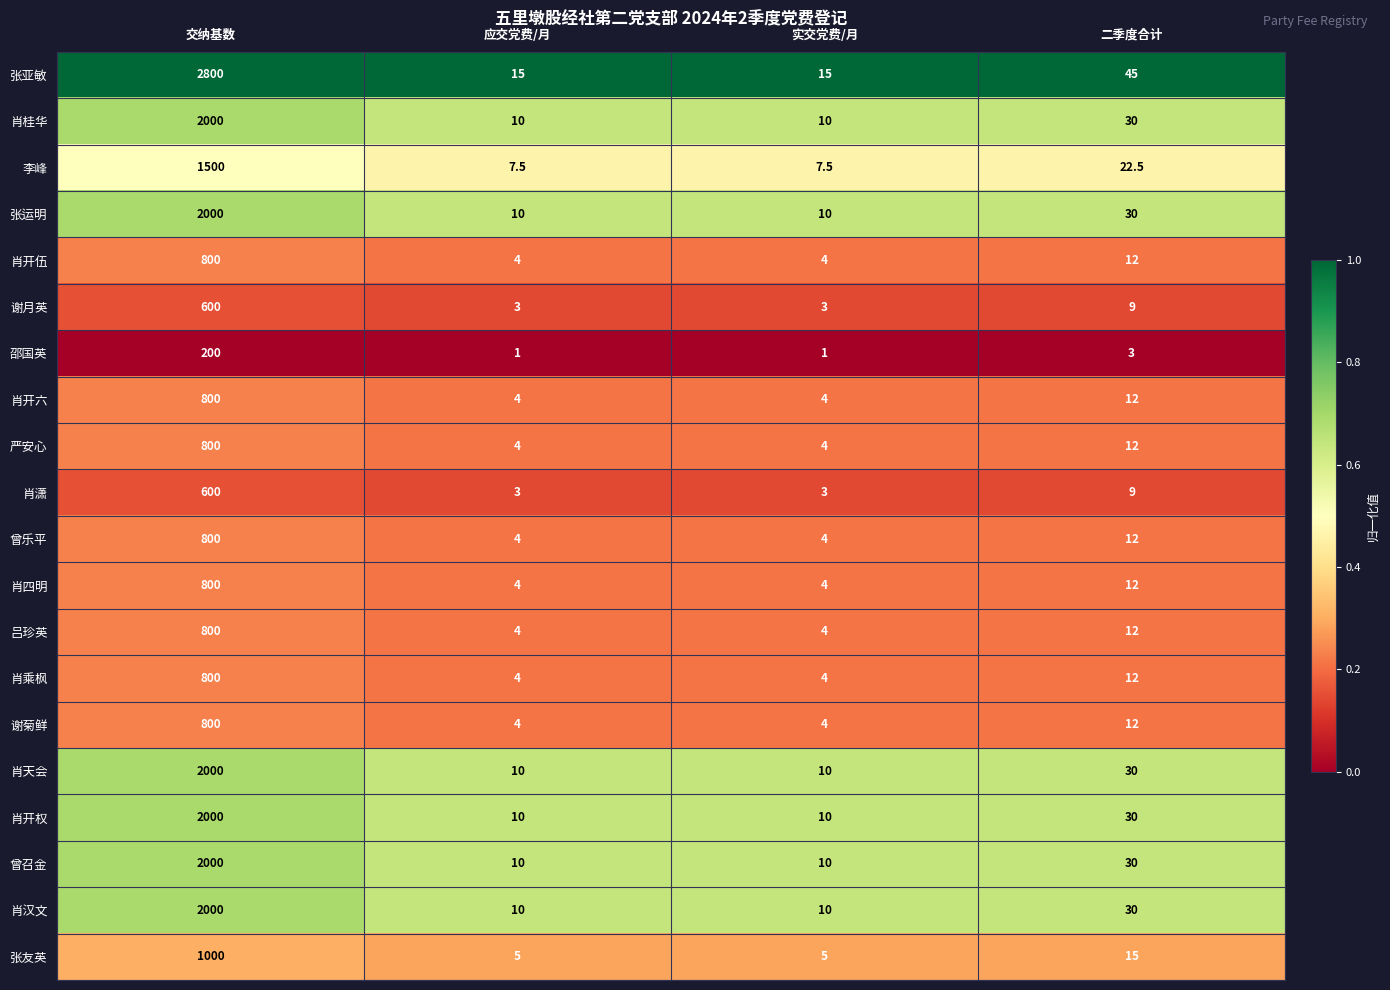

Which series has the largest range (max minus min)?

张亚敏